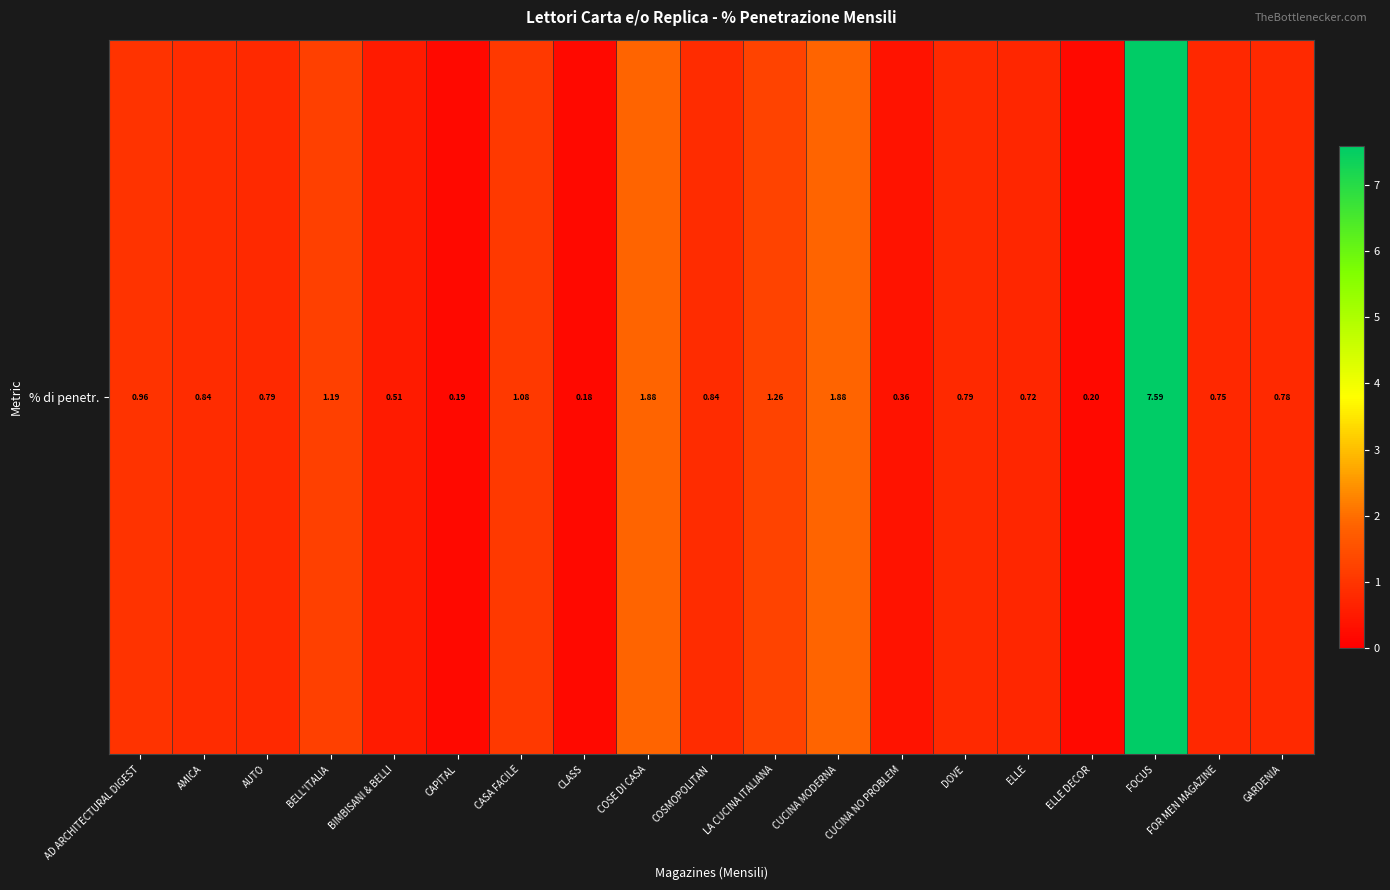

Reading left to right, extract all data points from this chart.

AD ARCHITECTURAL DIGEST=1.0	AMICA=0.8	AUTO=0.8	BELL'ITALIA=1.2	BIMBISANI & BELLI=0.5	CAPITAL=0.2	CASA FACILE=1.1	CLASS=0.2	COSE DI CASA=1.9	COSMOPOLITAN=0.8	LA CUCINA ITALIANA=1.3	CUCINA MODERNA=1.9	CUCINA NO PROBLEM=0.4	DOVE=0.8	ELLE=0.7	ELLE DECOR=0.2	FOCUS=7.6	FOR MEN MAGAZINE=0.7	GARDENIA=0.8